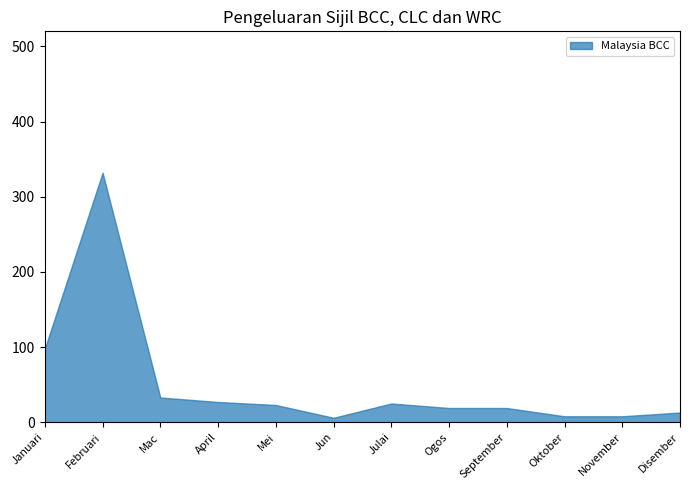

Approximately how many times larger is the value at Julai compared to Ogos?

1.3